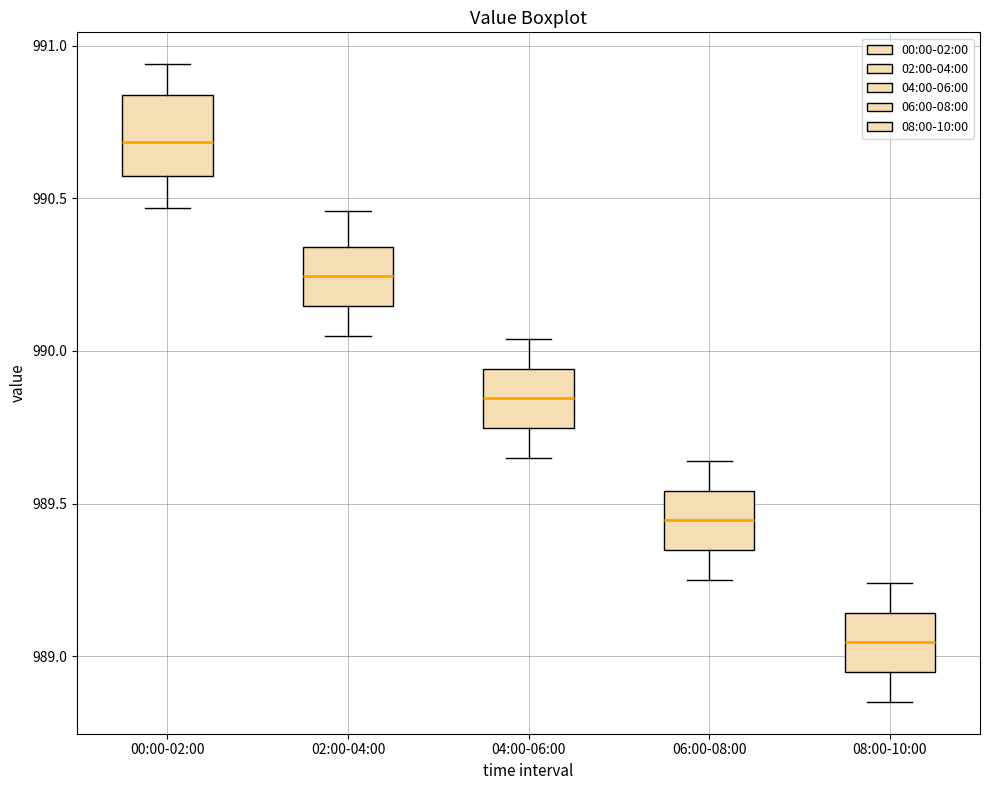

Where is the lower edge of the box for 02:00-04:00 on the y-axis? The values are not printed on the chart, so give them approximately, as read against the axis.

990.15